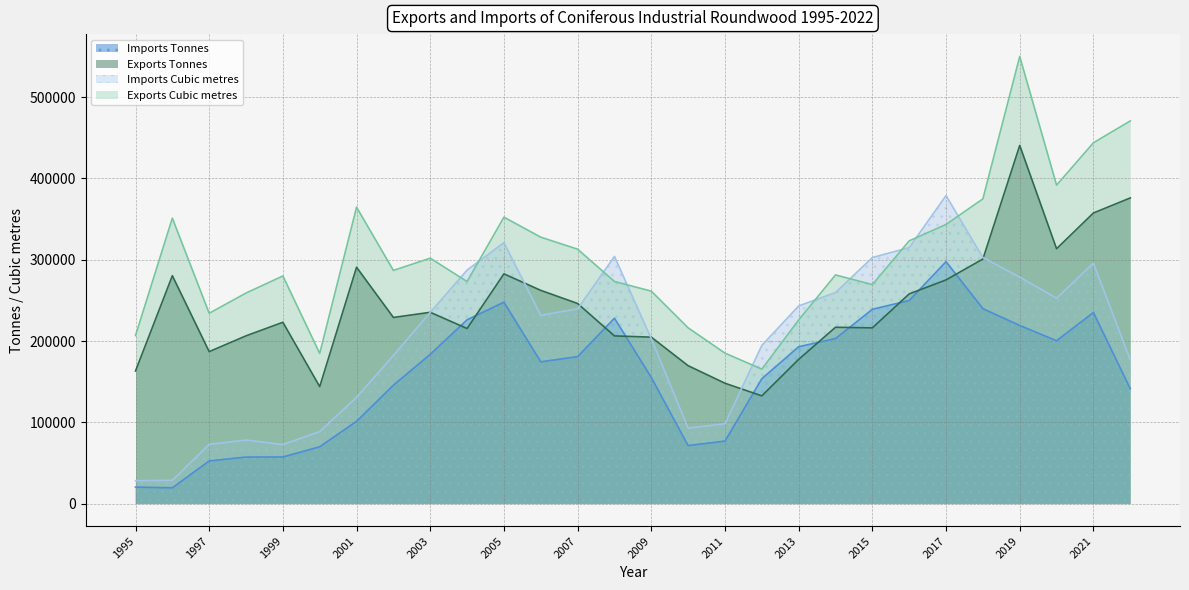

Reading left to right, transcribe all the data shown in this chart.

Imports Tonnes: 20408	19562	52610	57360	57445	70012	101296	145758	183723	226147	247786	174478	180846	228117	155230	71538	77008	153719	193017	203127	239024	249907	297629	239869	219174	200395	235107	141459
Exports Tonnes: 163217	280392	186999	206429	223109	143971	290792	229020	235354	215418	282627	262327	246194	206321	204815	169693	148131	132583	177473	216963	216221	257969	275192	300841	440589	313518	357492	375987
Imports Cubic metres: 28265	28780	72939	78320	72702	88694	130929	182255	235321	287299	321045	231721	239618	304096	202893	92906	98383	194619	243201	259681	302689	314957	378906	302737	278619	252748	295830	176954
Exports Cubic metres: 206751	351118	234167	259021	280035	184818	364641	286839	301906	273134	352327	327749	312938	273252	261367	216224	185133	165472	225894	281309	269422	323195	343416	374827	549963	391726	443807	470688